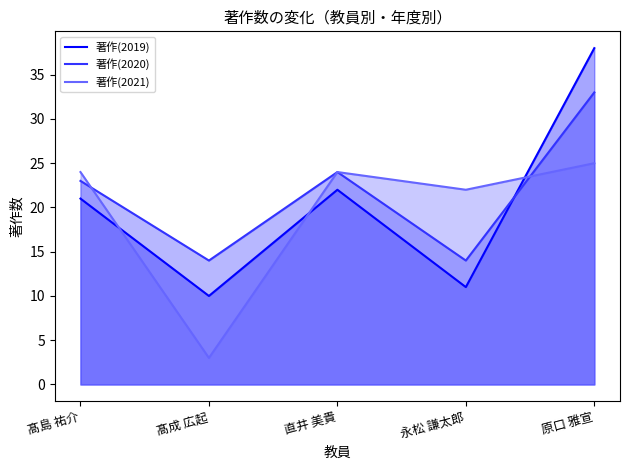

Rank the series by their maximum value, from highest to lowest.

著作(2019), 著作(2020), 著作(2021)